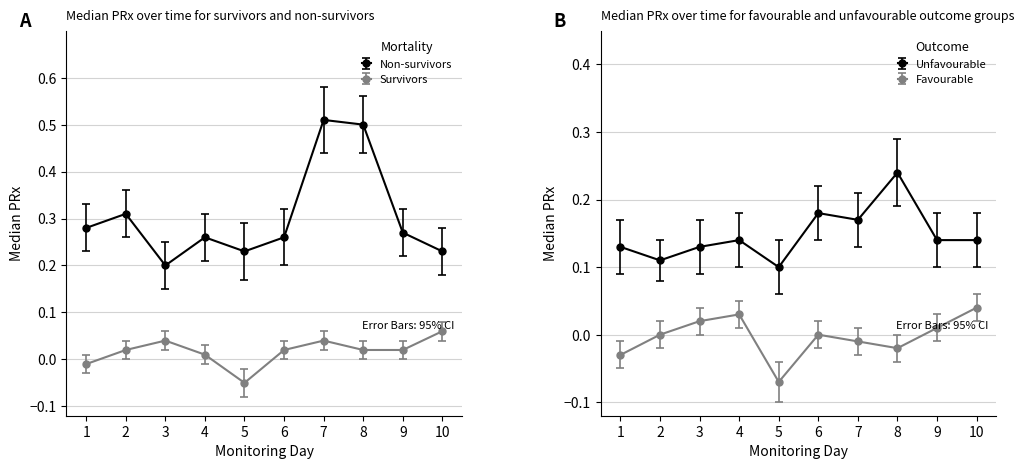

How many categories are shown in the chart?

10